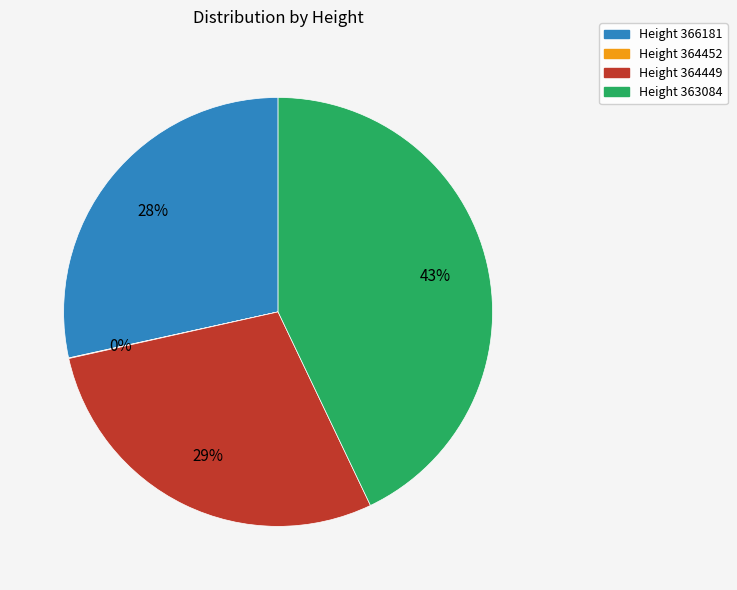

Is there a majority slice in this chart?

No